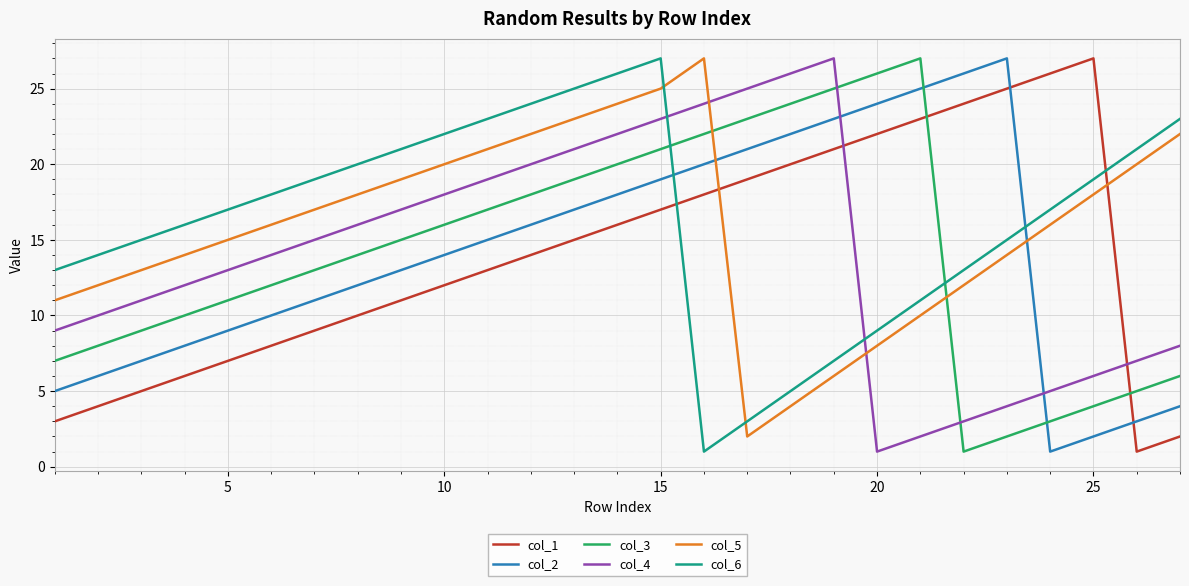

How many lines are shown in the chart?

6